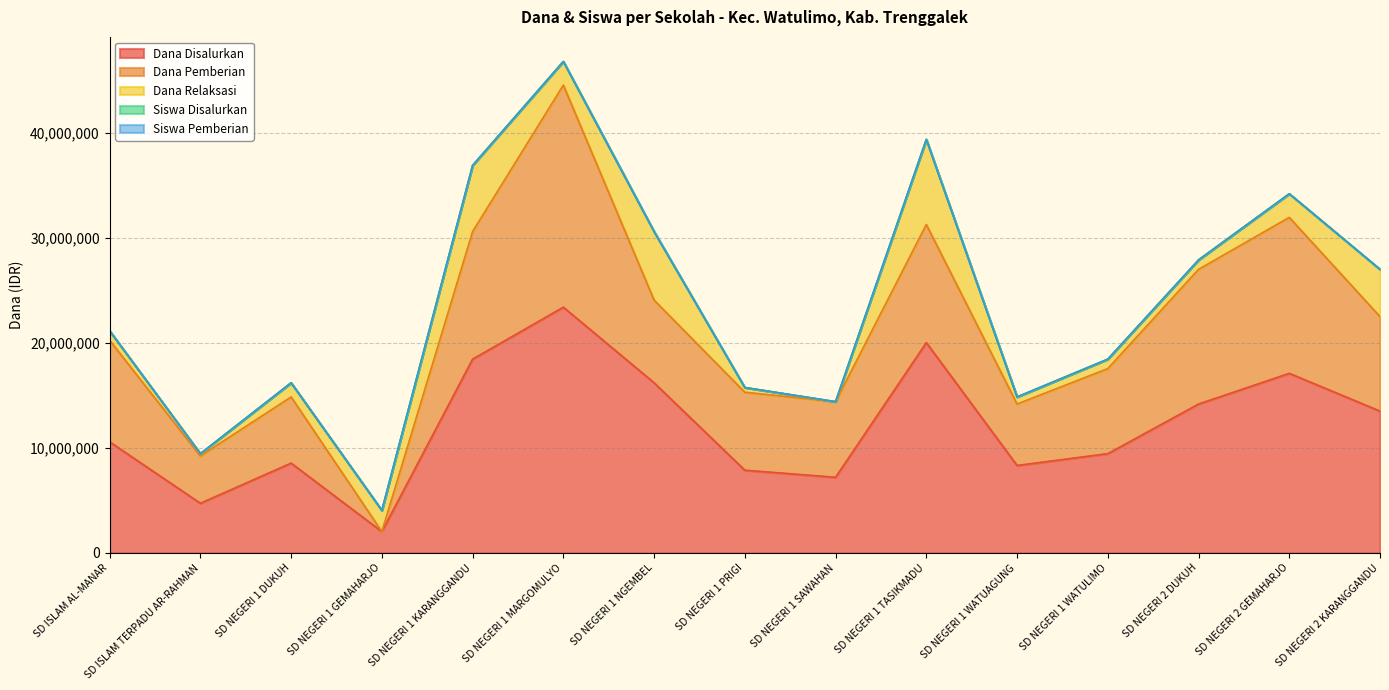

What is the sum of the Dana Relaksasi values at SD NEGERI 1 PRIGI and SD NEGERI 1 KARANGGANDU?

6750000